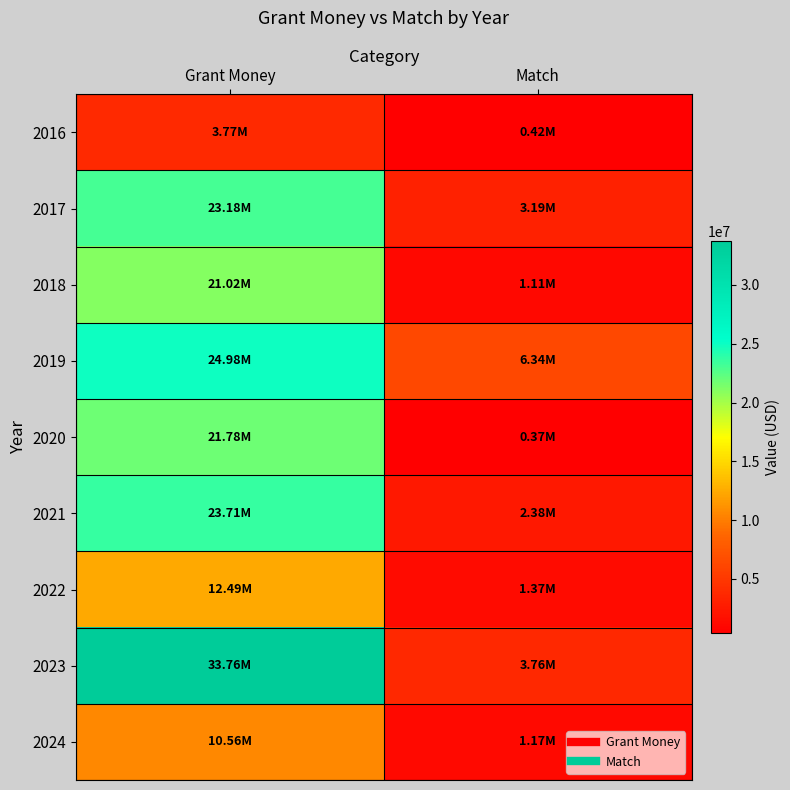

What is the spread (max minus min) of values at Match?

5973010.0